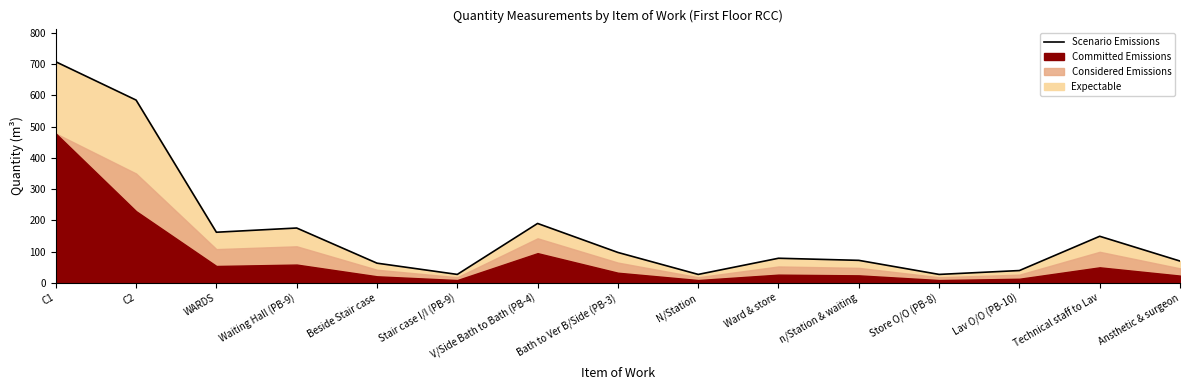

Which category has the lowest value across all series?

Stair case I/I (PB-9)